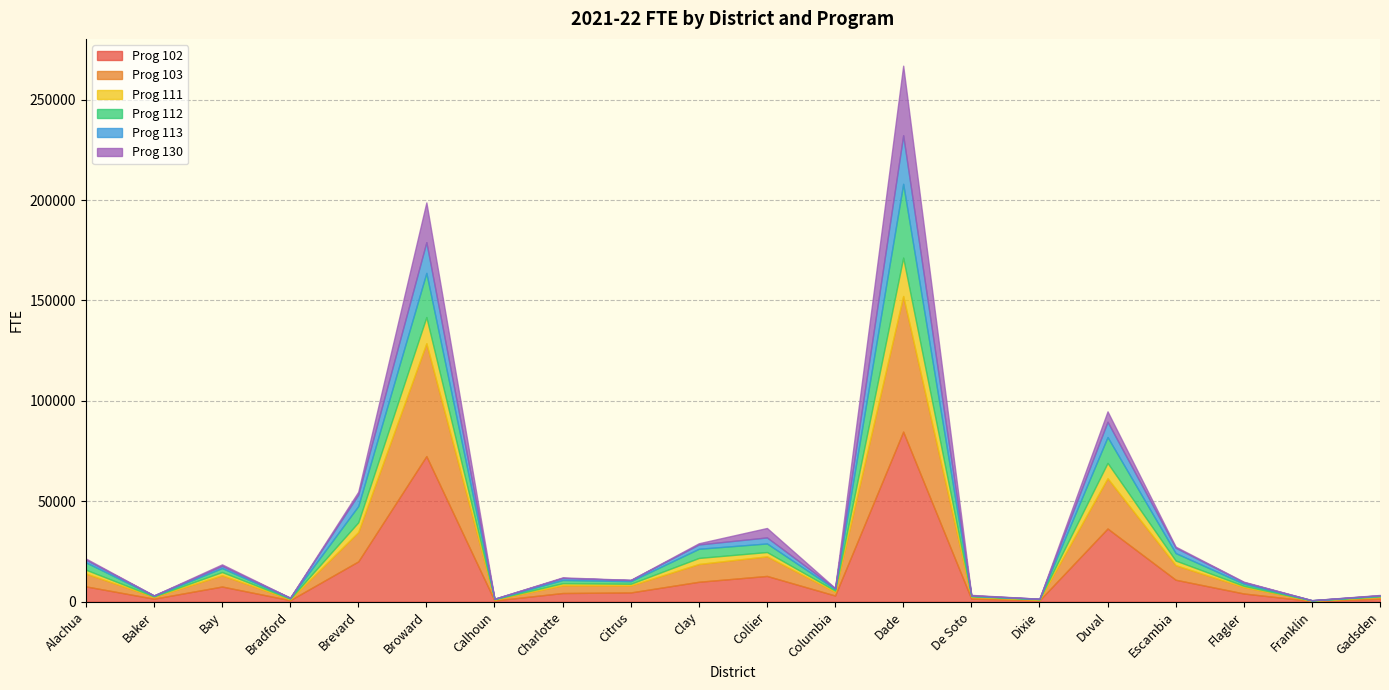

Reading right to left, transcribe all the data shown in this chart.

Prog 102: 1473.5	348.3	4116.9	10960.2	36467.1	679.1	1532.8	84713.5	3108.6	12855.1	9950.7	4639.6	4349.0	636.1	72515.4	20083.4	781.7	7589.2	1528.8	7662.4
Prog 103: 943.3	170.5	3194.7	7254.4	25037.4	345.0	908.8	67501.5	1802.7	9766.6	8851.8	3485.0	3860.2	416.9	56161.0	14611.5	437.6	5606.8	878.3	6406.1
Prog 111: 249.4	78.2	616.4	2299.8	7628.8	198.6	250.8	19121.8	648.9	2130.4	3006.4	823.4	1014.9	183.6	13052.6	4856.3	261.9	1614.4	235.0	1912.7
Prog 112: 334.4	119.2	1059.9	3722.7	12877.2	153.9	305.3	36729.1	774.9	4266.0	4569.3	1285.0	1629.0	160.5	21984.3	8091.2	352.1	1976.5	326.9	3653.8
Prog 113: 219.8	62.3	746.0	2674.7	7619.6	127.8	197.8	24182.3	445.3	3011.2	2139.7	582.6	994.9	117.9	15309.4	5684.9	194.3	1072.0	193.8	1318.0
Prog 130: 160.4	23.5	248.8	516.6	5155.7	12.3	219.0	34621.4	56.9	4696.3	609.7	85.8	294.9	3.2	19769.1	1440.9	3.1	759.8	9.2	591.0